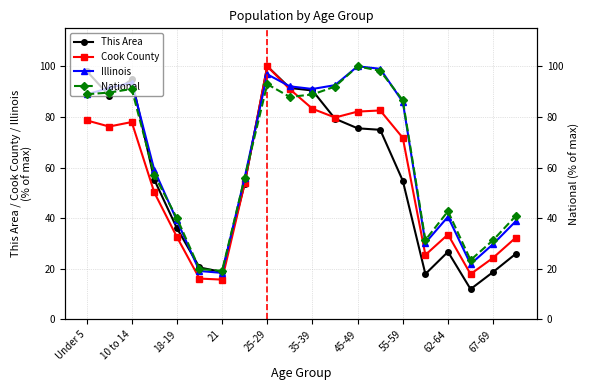

Reading left to right, extract all data points from this chart.

This Area: 98.2	88.4	94.8	55.2	36.1	20.5	18.7	53.6	100.0	91.4	90.4	79.3	75.5	74.9	54.8	17.9	26.7	12.0	18.7	25.9
Cook County: 78.6	76.2	78.0	50.1	32.6	16.1	15.7	53.7	100.0	90.9	83.2	79.8	82.1	82.5	71.7	25.5	33.5	17.9	24.3	32.3
Illinois: 88.9	91.4	93.5	59.0	39.1	19.1	18.4	56.0	96.8	92.1	91.0	92.6	100.0	99.0	85.9	30.2	40.6	21.8	29.8	38.8
National: 89.0	89.6	91.1	57.0	40.0	19.9	19.2	56.0	92.9	87.9	88.9	92.0	100.0	98.2	86.6	31.3	42.7	23.4	31.3	40.9